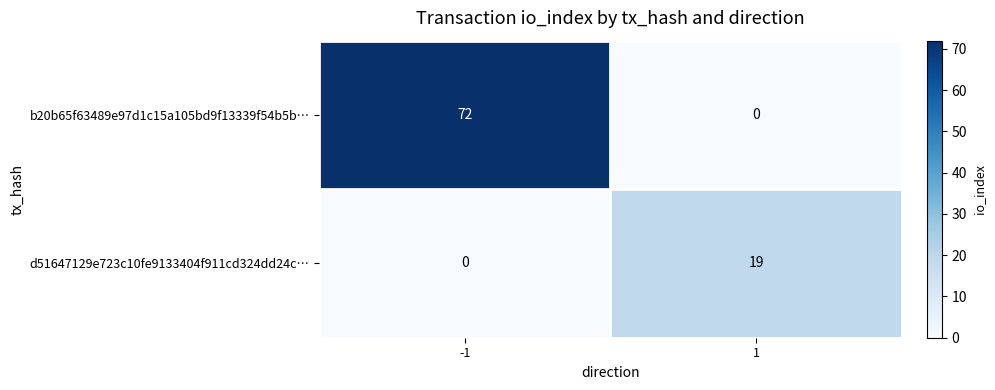

Rank the series at 1 from lowest to highest value.

b20b65f63489e97d1c15a105bd9f13339f54b5b…, d51647129e723c10fe9133404f911cd324dd24c…